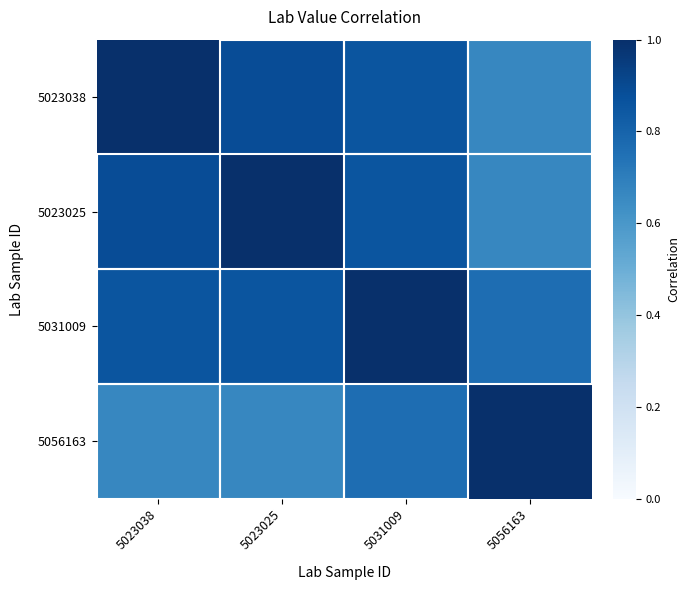

Reading left to right, extract all data points from this chart.

5023038: 5023038=1.0	5023025=0.9	5031009=0.9	5056163=0.7
5023025: 5023038=0.9	5023025=1.0	5031009=0.9	5056163=0.7
5031009: 5023038=0.9	5023025=0.9	5031009=1.0	5056163=0.8
5056163: 5023038=0.7	5023025=0.7	5031009=0.8	5056163=1.0